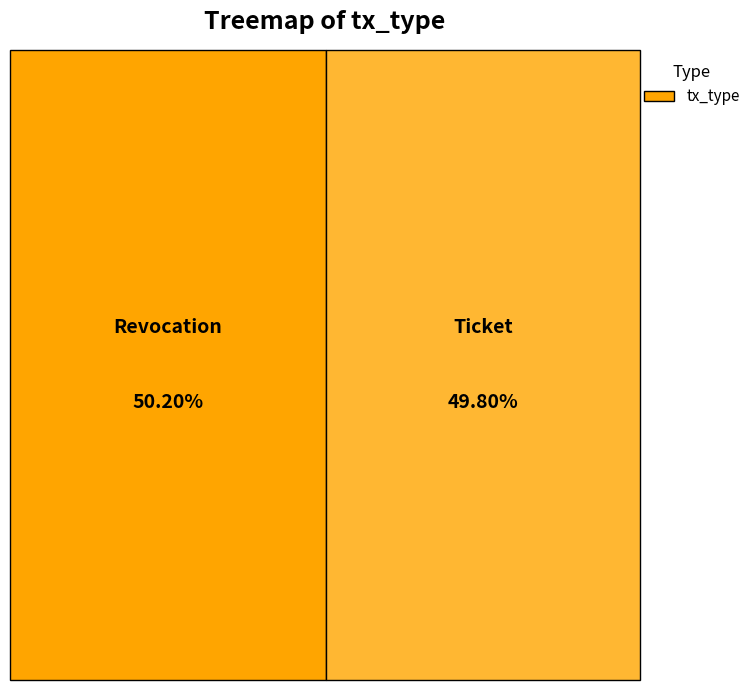

Which has a higher value, Revocation or Ticket?

Revocation